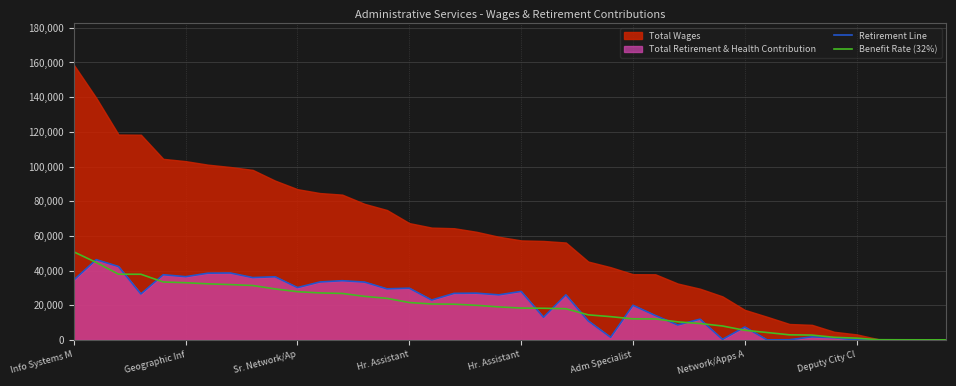

What is the difference between the second highest and second lowest values in the Retirement Line series?

42314.8